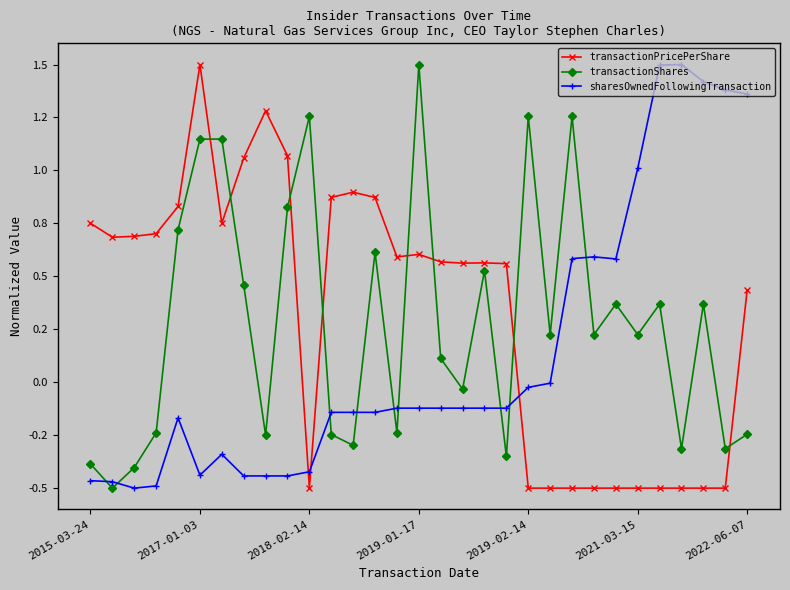

Where is sharesOwnedFollowingTransaction nearest to the value 0?

21